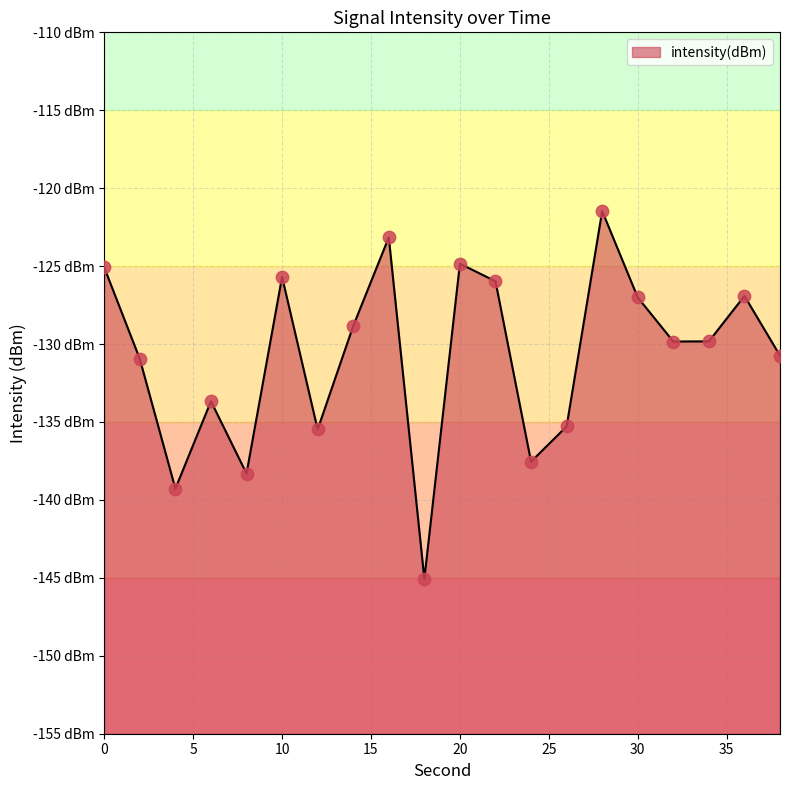

Between 28 and 20, which is larger?

28